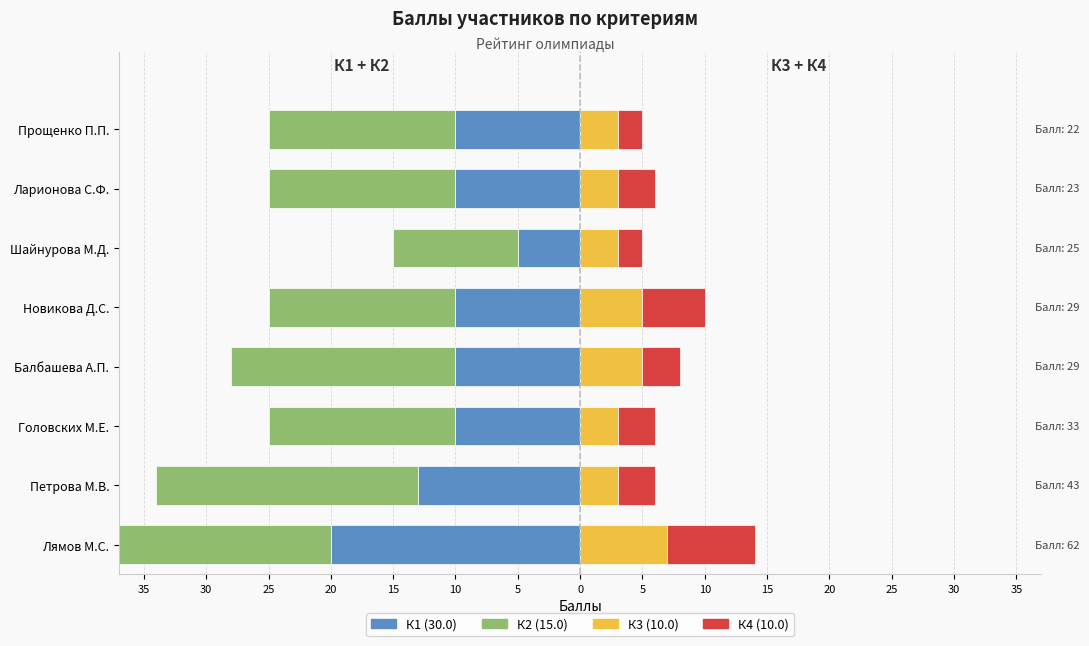

What is the difference between the highest and lowest values at Ларионова С.Ф.?

18